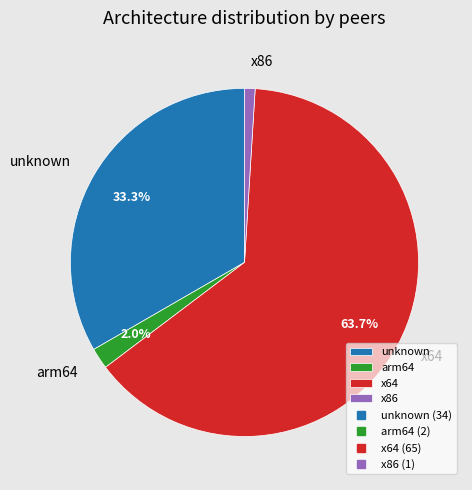

The x64 slice represents 64% of the pie. True or false?

True